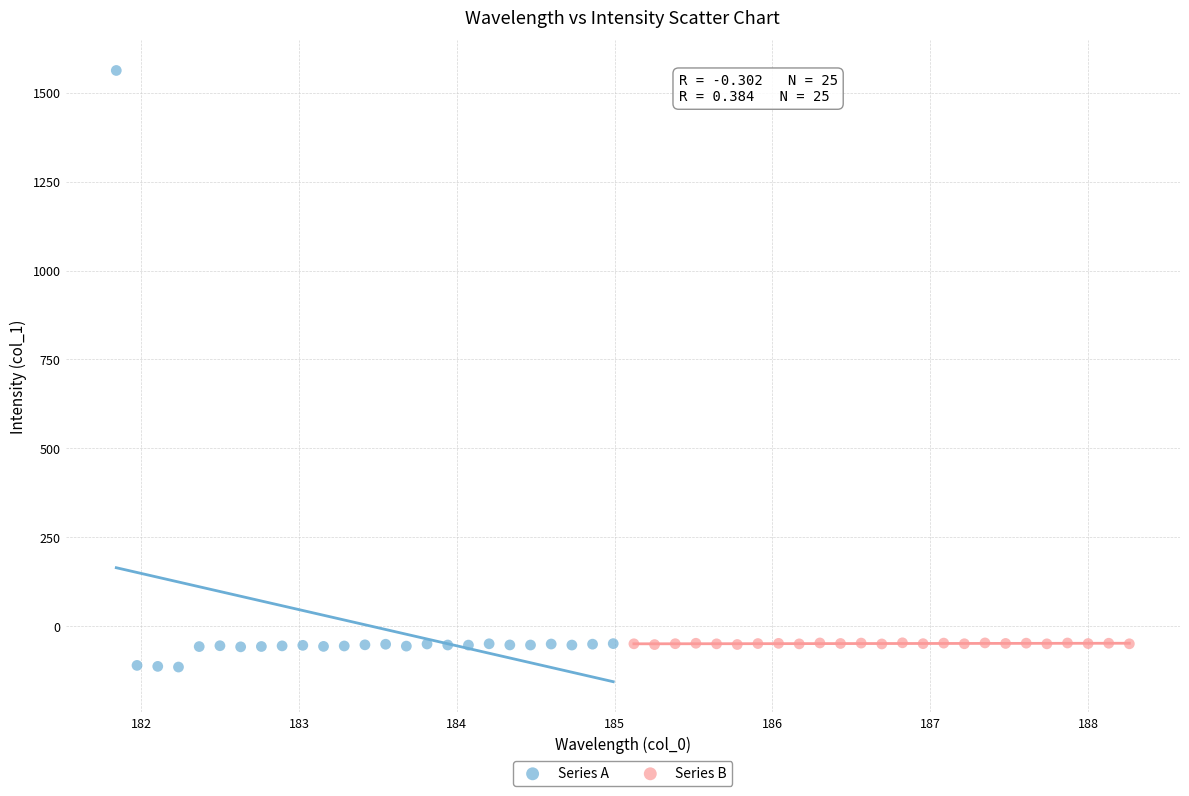

Which series reaches the minimum Y coordinate?

Series A